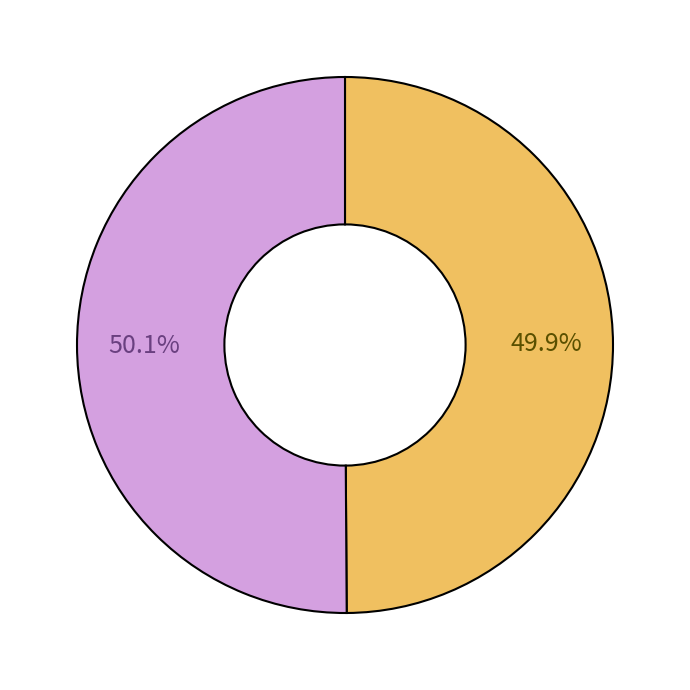

Is there any slice that represents more than half of the pie?

Yes